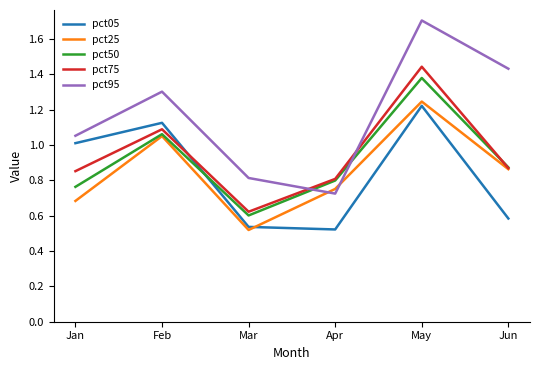

At which category is the sum across all series the highest?

May